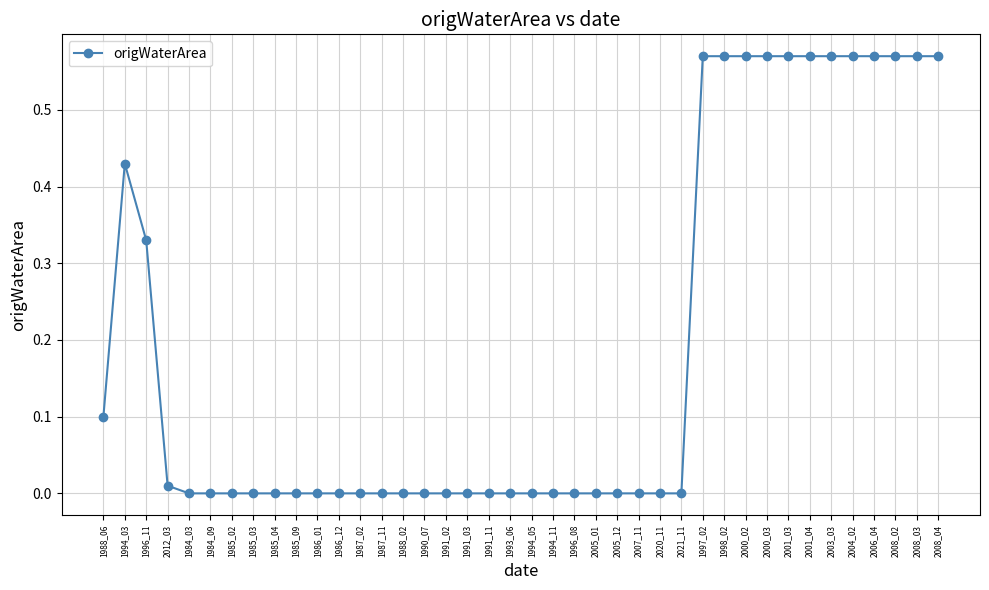

What is the change in value from 1991_03 to 2008_04?

+0.6